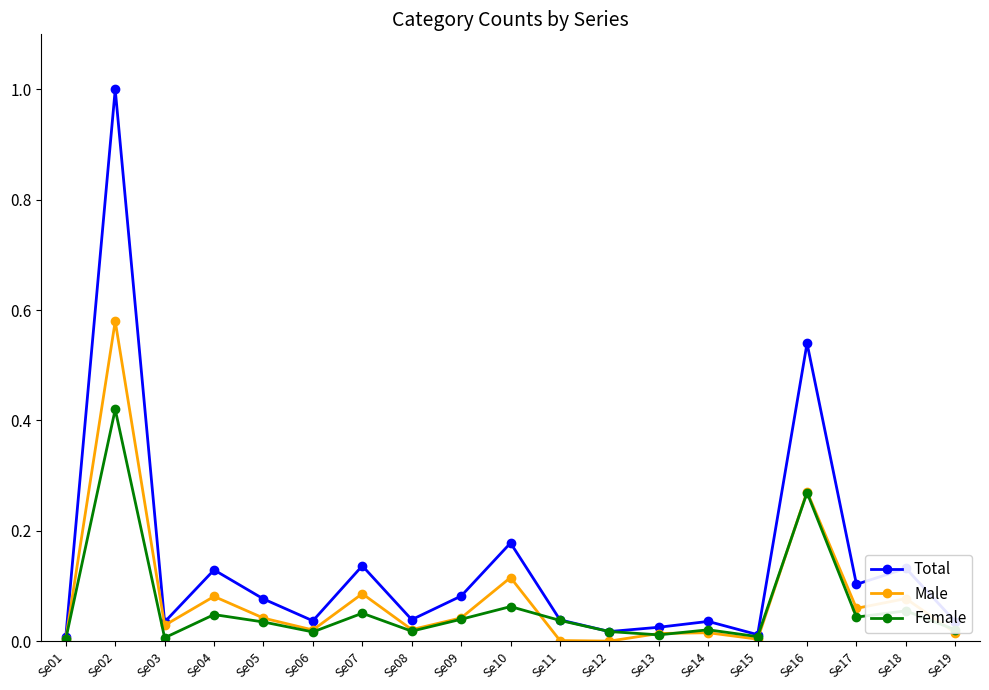

Is the value of Total at Se17 greater than the value of Male at Se13?

Yes